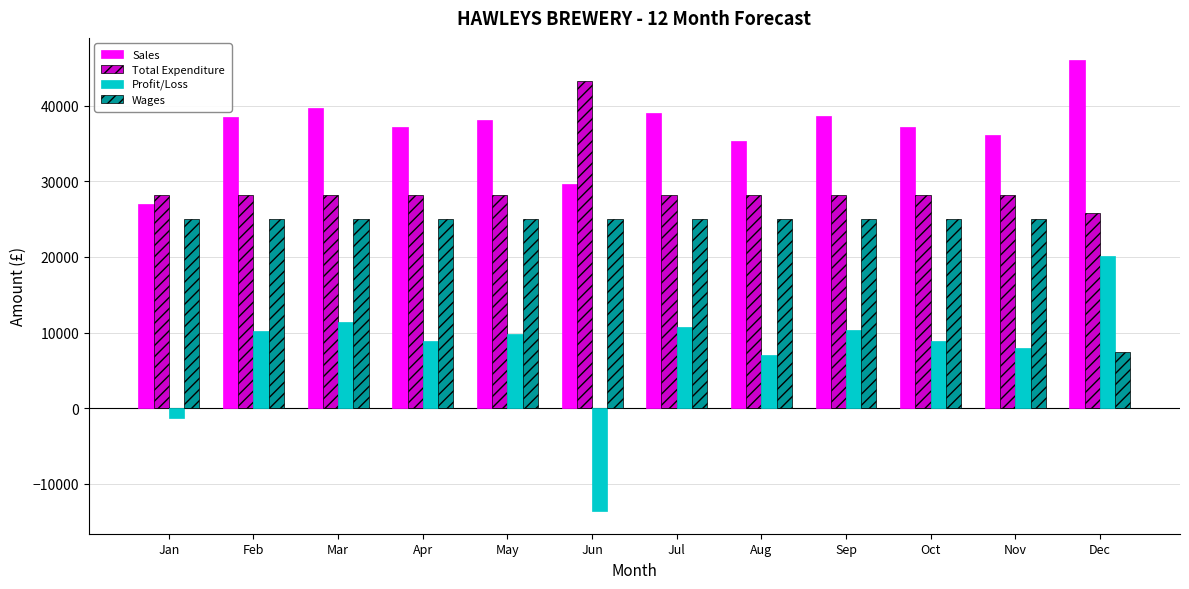

Are the bars horizontal?

No